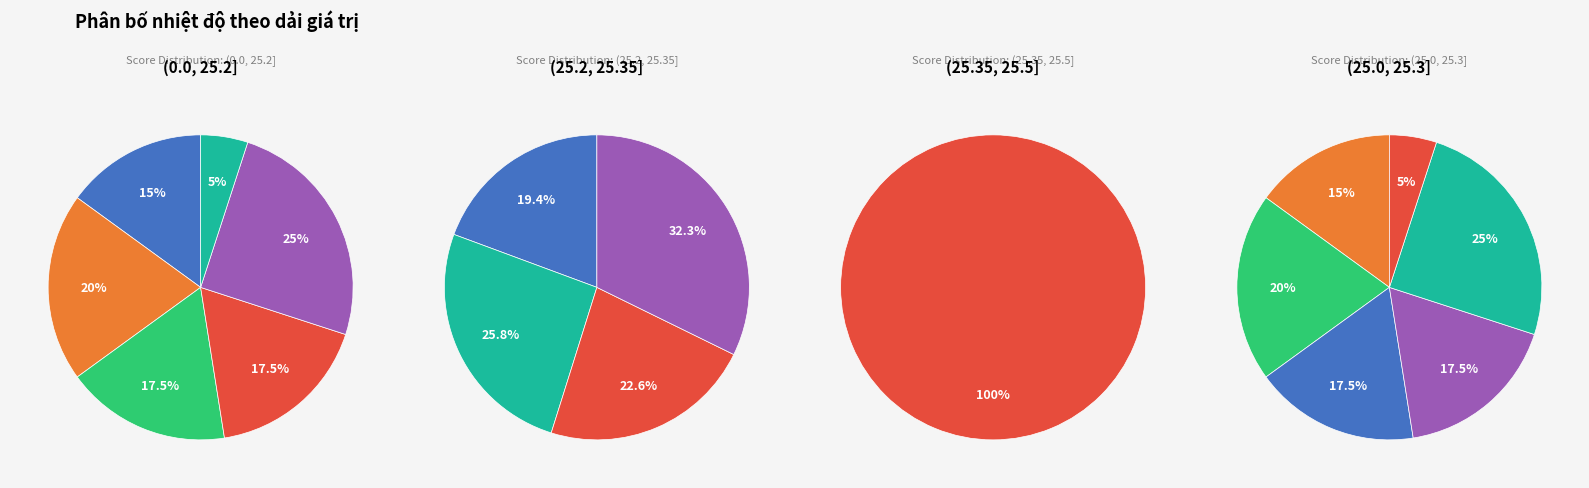

To the nearest percent, what is the combined percentage of 31 and 25?

5%